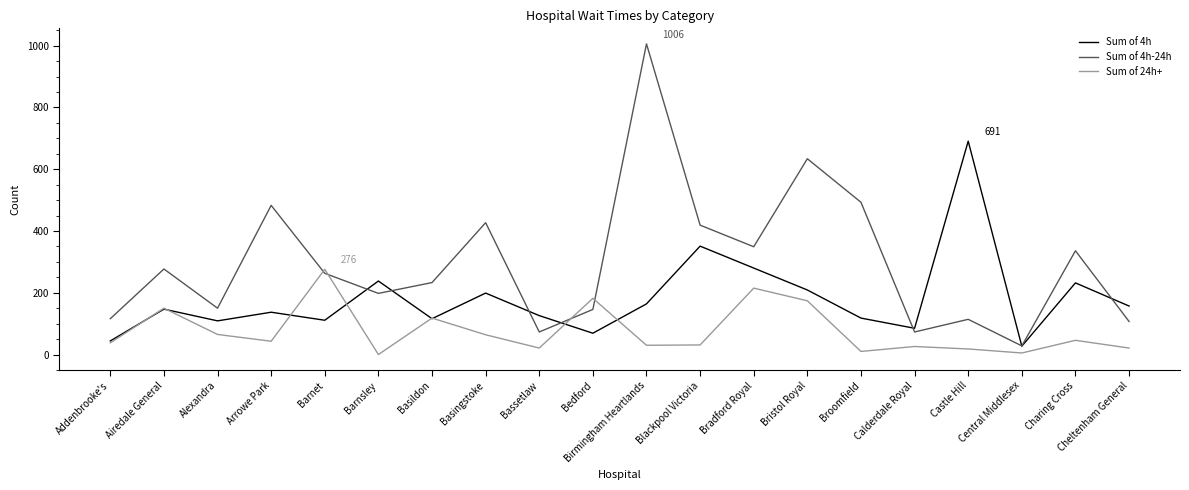

What is the difference between the highest and lowest values at Castle Hill?

673